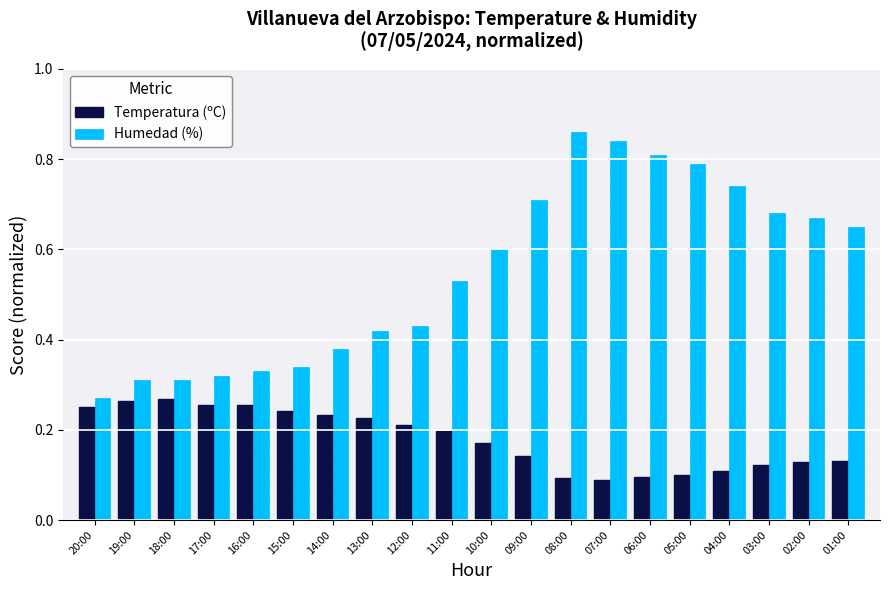

Is the value of Humedad (%) at 15:00 greater than the value of Temperatura (ºC) at 18:00?

Yes